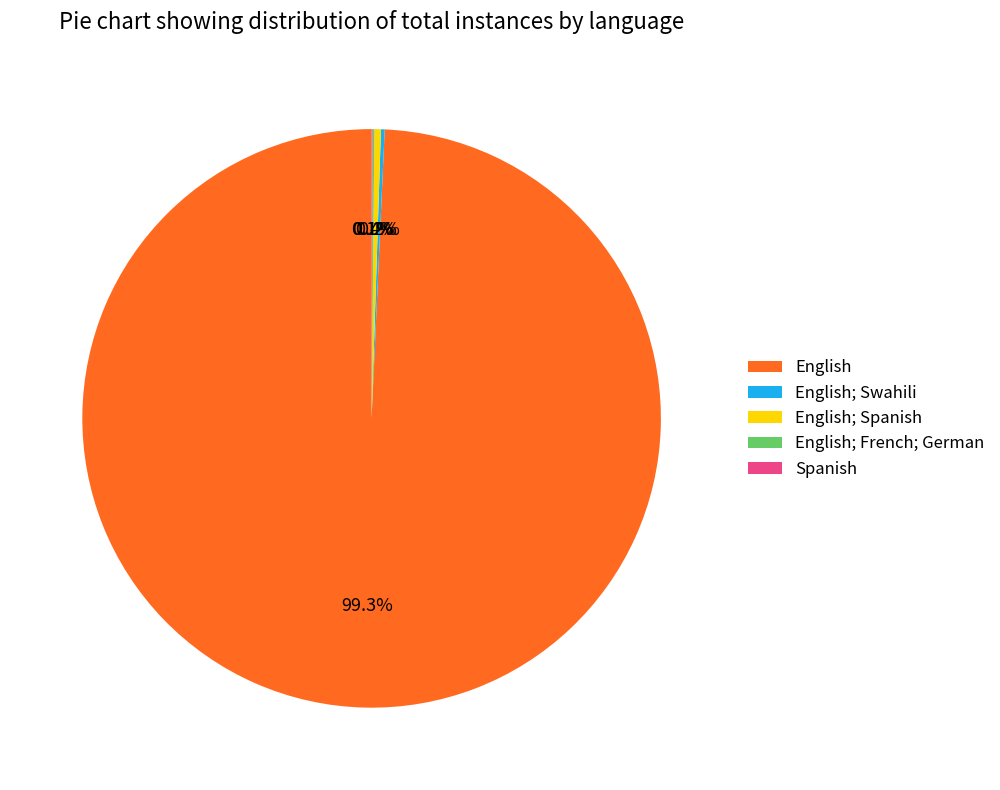

What is the largest slice in the pie chart?

English